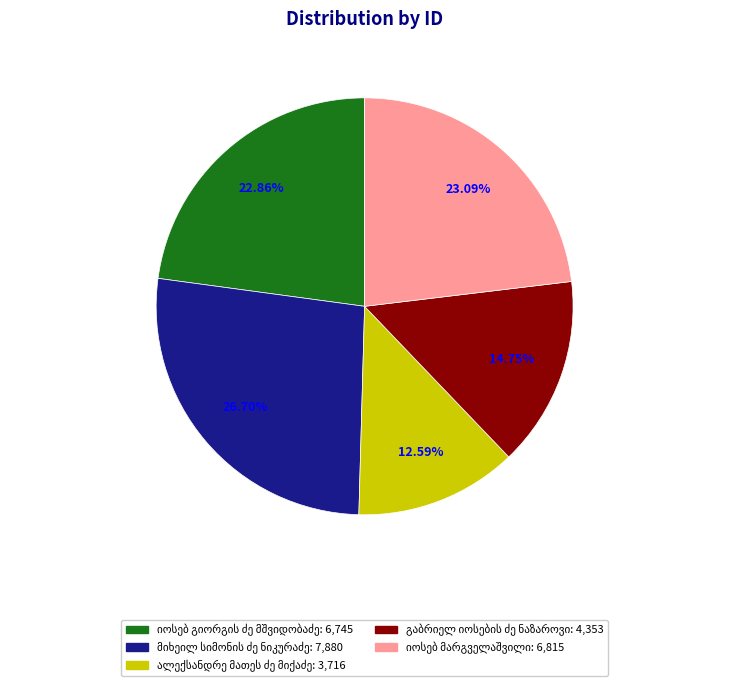

Is there any slice that represents more than half of the pie?

No